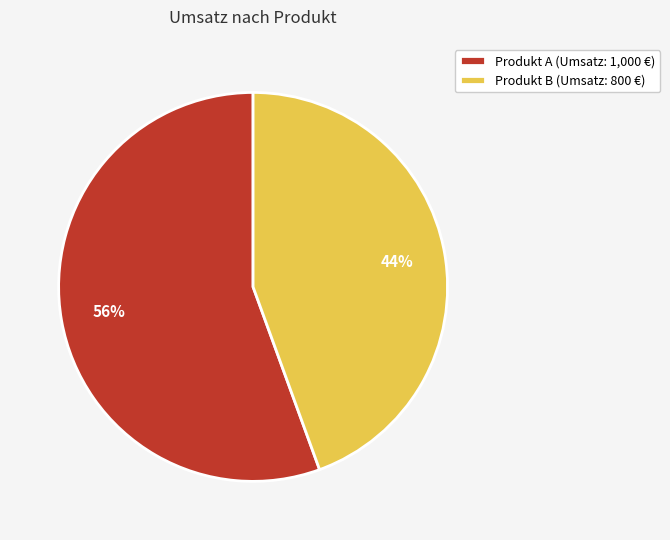

Between Produkt A (Umsatz: 1,000 €) and Produkt B (Umsatz: 800 €), which is larger?

Produkt A (Umsatz: 1,000 €)